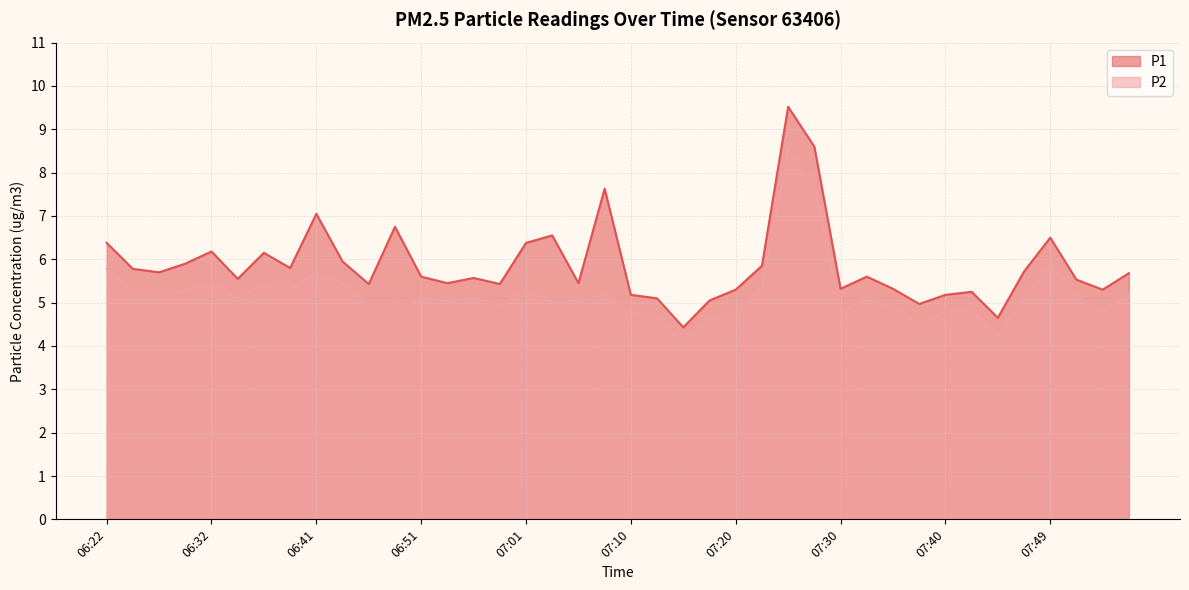

What is the difference between the maximum and minimum values in the P1 series?

5.1